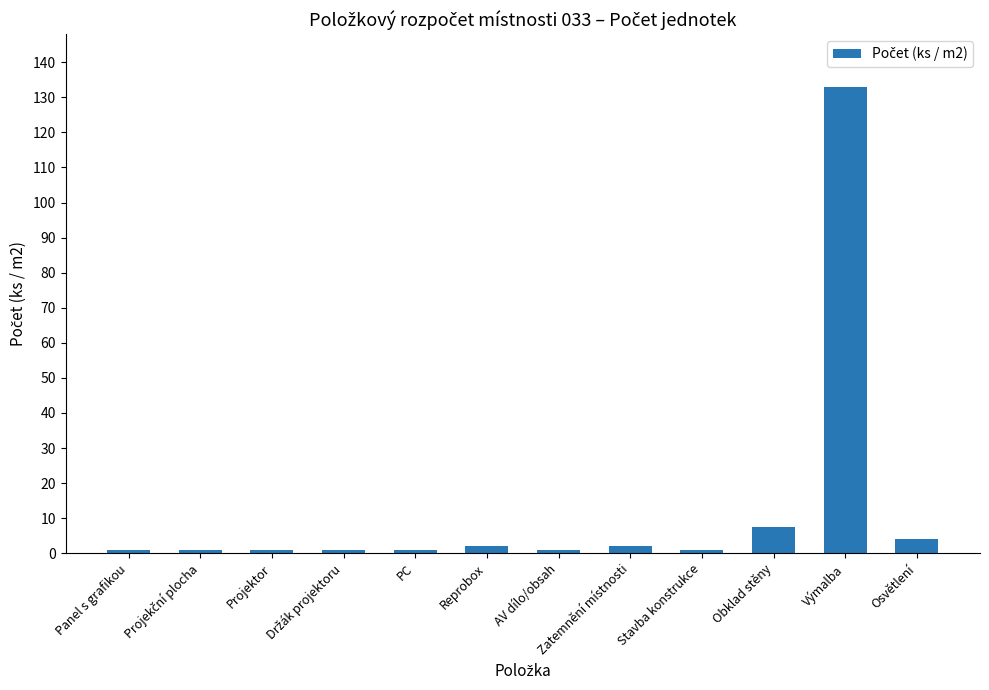

What is the value of the 1st bar from the left?

1.0